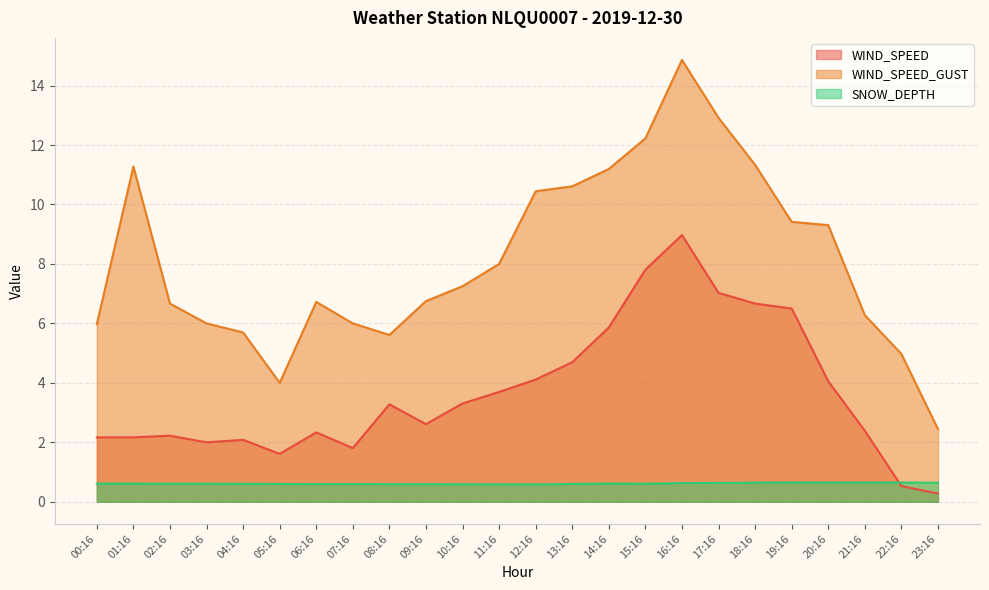

Which has a higher value, 12:16 or 07:16?

12:16